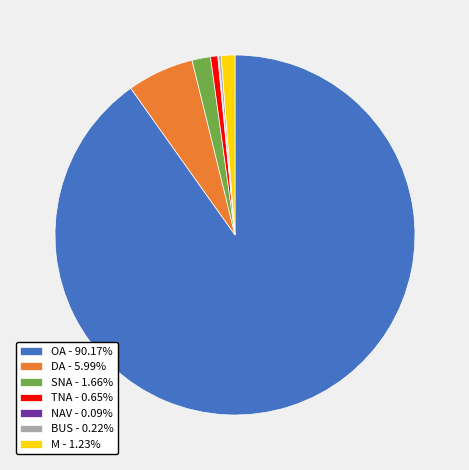

Is SNA - 1.66% the majority of the pie?

No